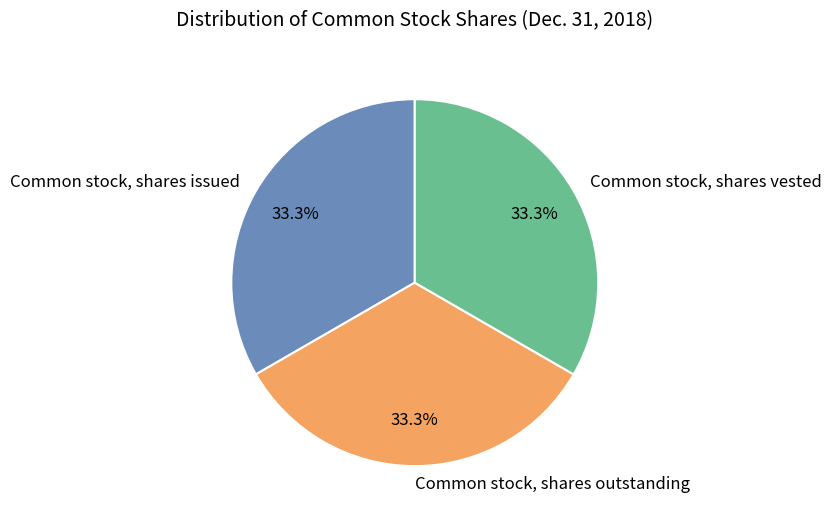

Does Common stock, shares vested represent more than half of the total?

No